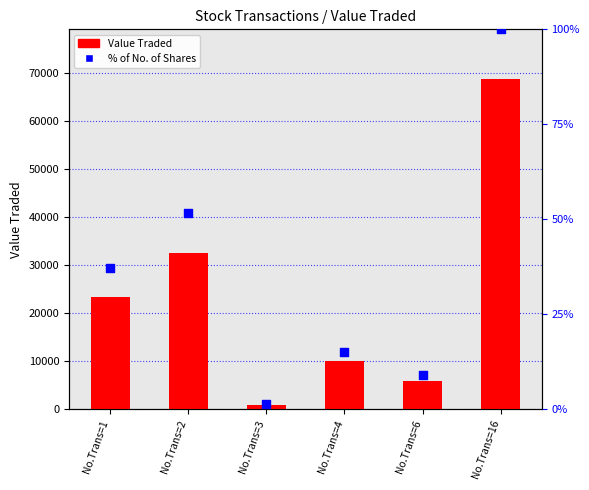

Is the value of % of No. of Shares at No.Trans=4 greater than the value of Value Traded at No.Trans=4?

No